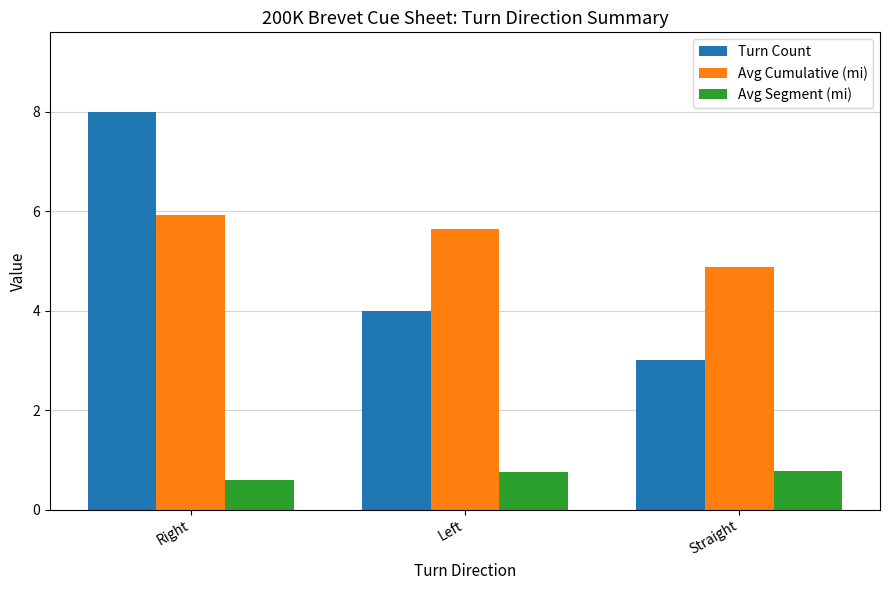

Rank the series at Straight from highest to lowest value.

Avg Cumulative (mi), Turn Count, Avg Segment (mi)